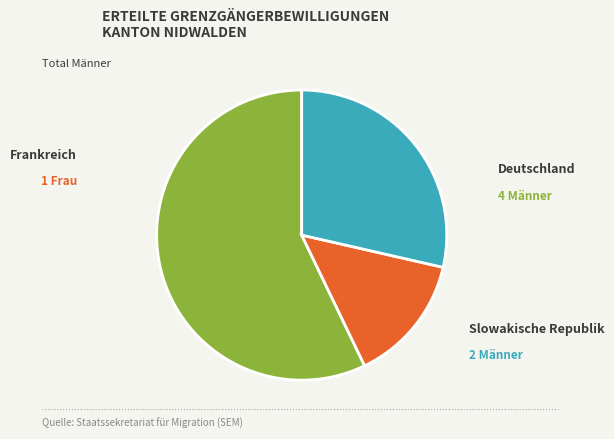

Count the number of slices in the pie.

3